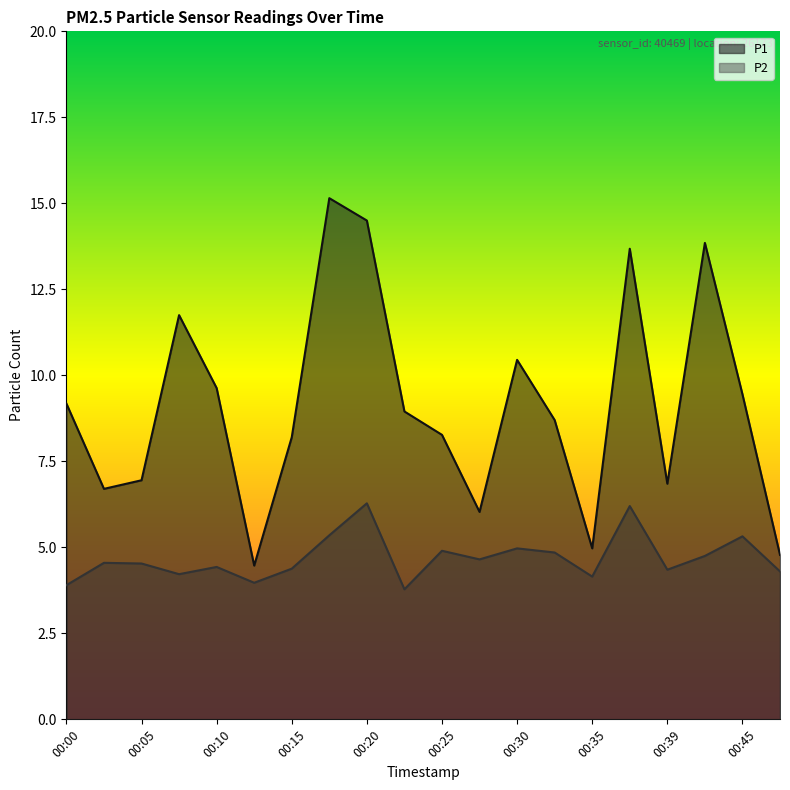

How many values in the P2 series are below 4?

3